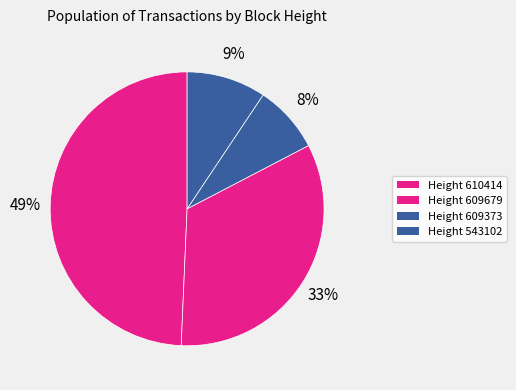

How many segments does this pie chart have?

4